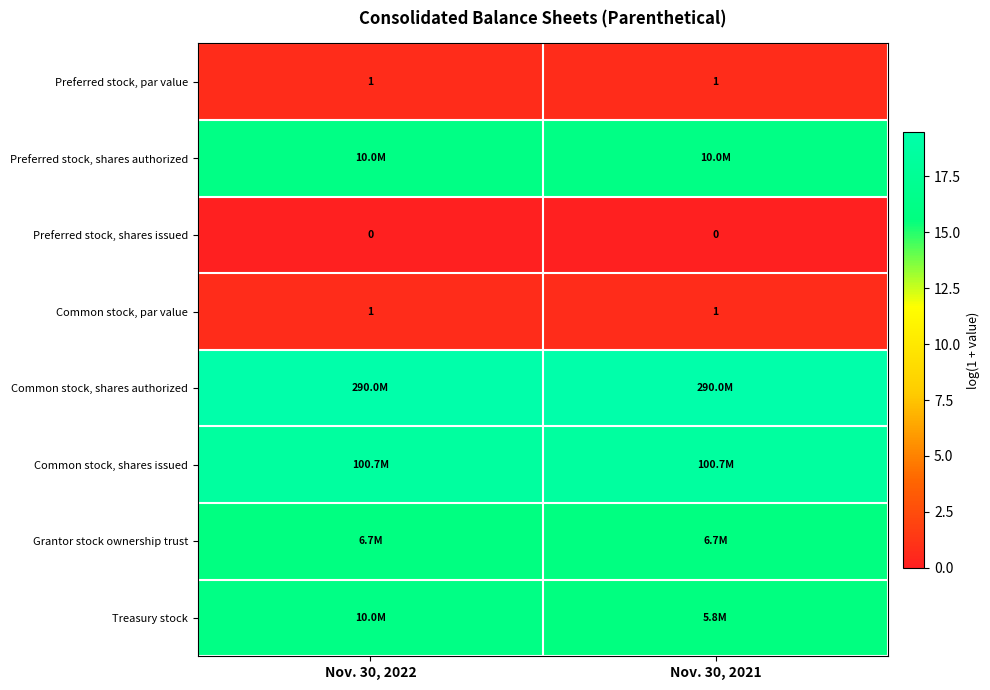

Which series has the largest total across all categories?

Common stock, shares authorized